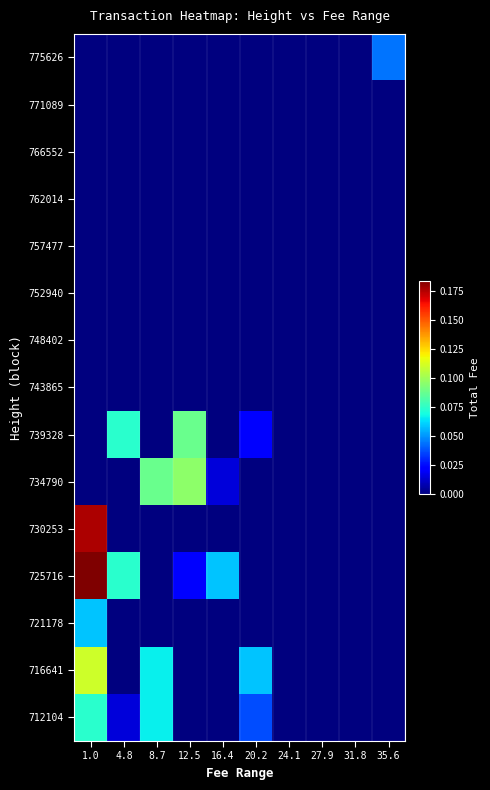

What is the total value across all series at 16.4?

0.1